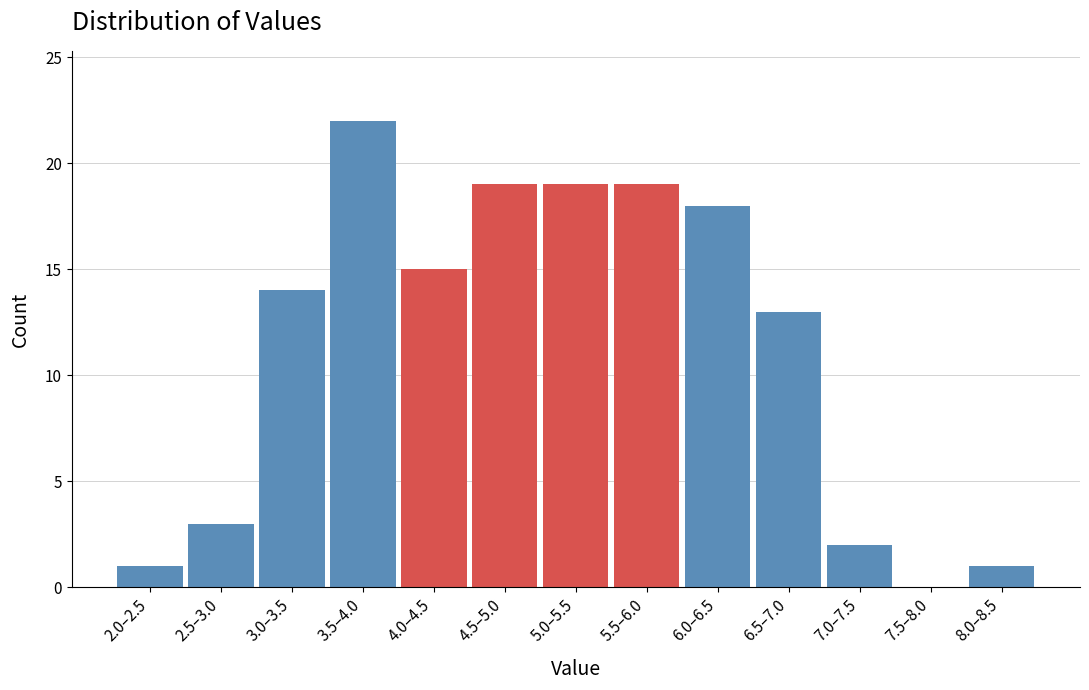

Reading left to right, what are all the values shown in this chart?

2.0–2.5=1	2.5–3.0=3	3.0–3.5=14	3.5–4.0=22	4.0–4.5=15	4.5–5.0=19	5.0–5.5=19	5.5–6.0=19	6.0–6.5=18	6.5–7.0=13	7.0–7.5=2	7.5–8.0=0	8.0–8.5=1